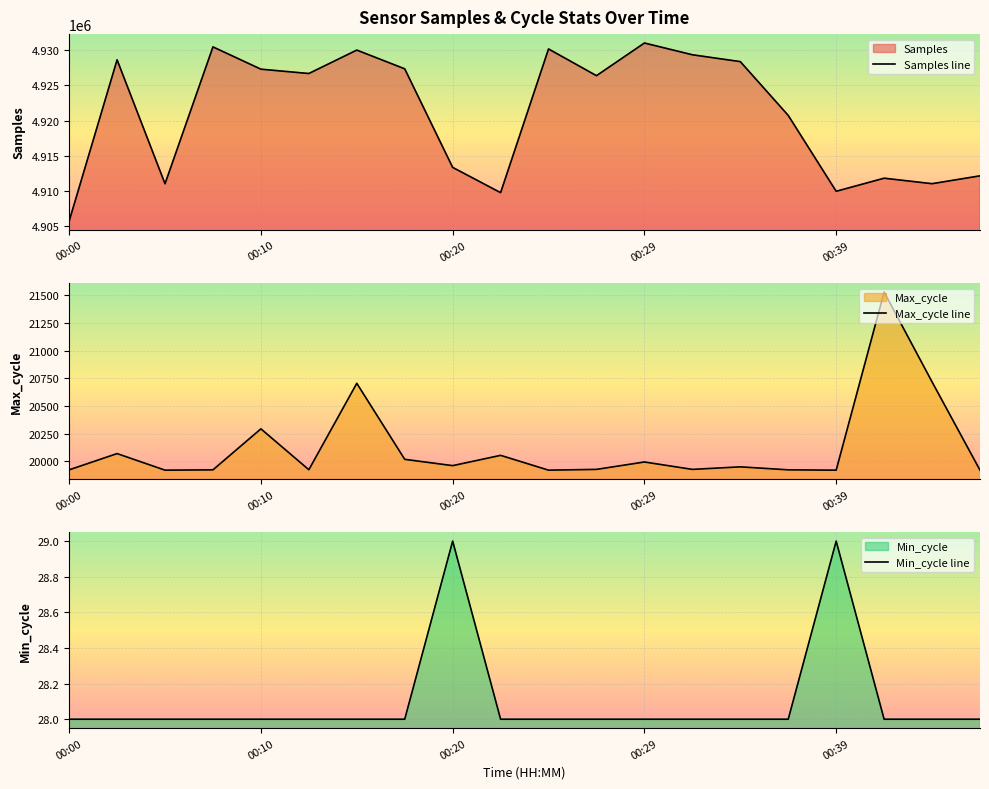

The value of Samples line at 00:10 is 4927309. True or false?

True